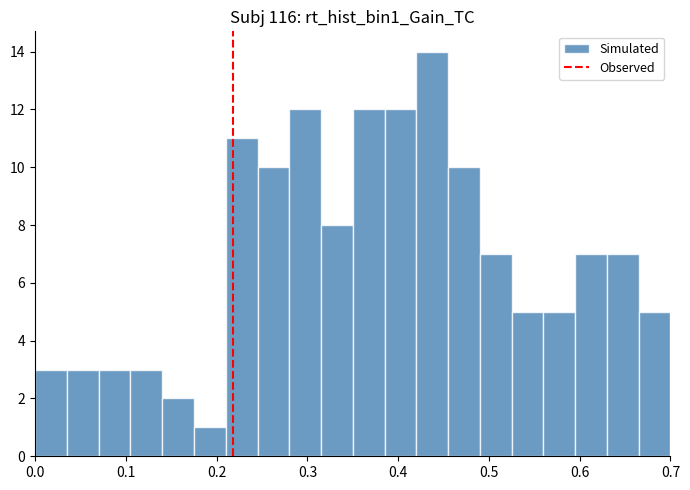

Read against the x-axis, roughly where is the centre of the tallest bar?

0.44